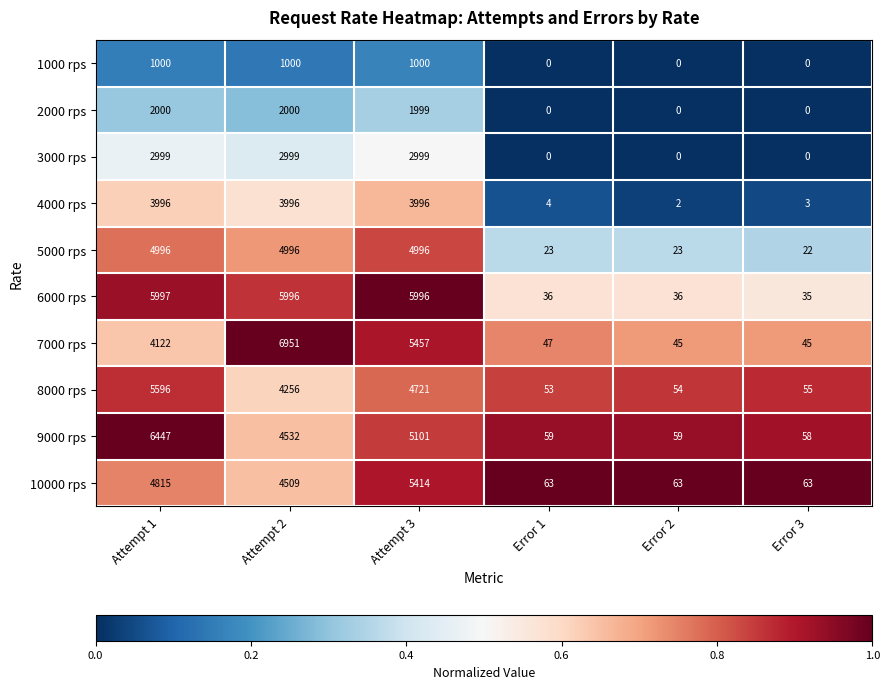

Which label corresponds to the largest value in the chart?

Attempt 2